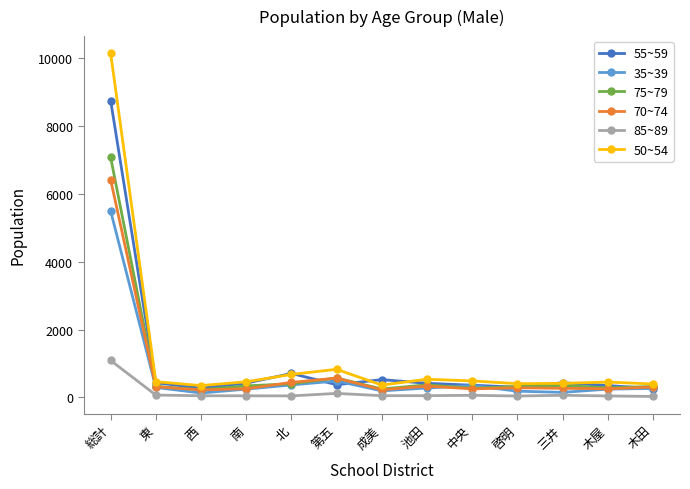

How many lines are shown in the chart?

6